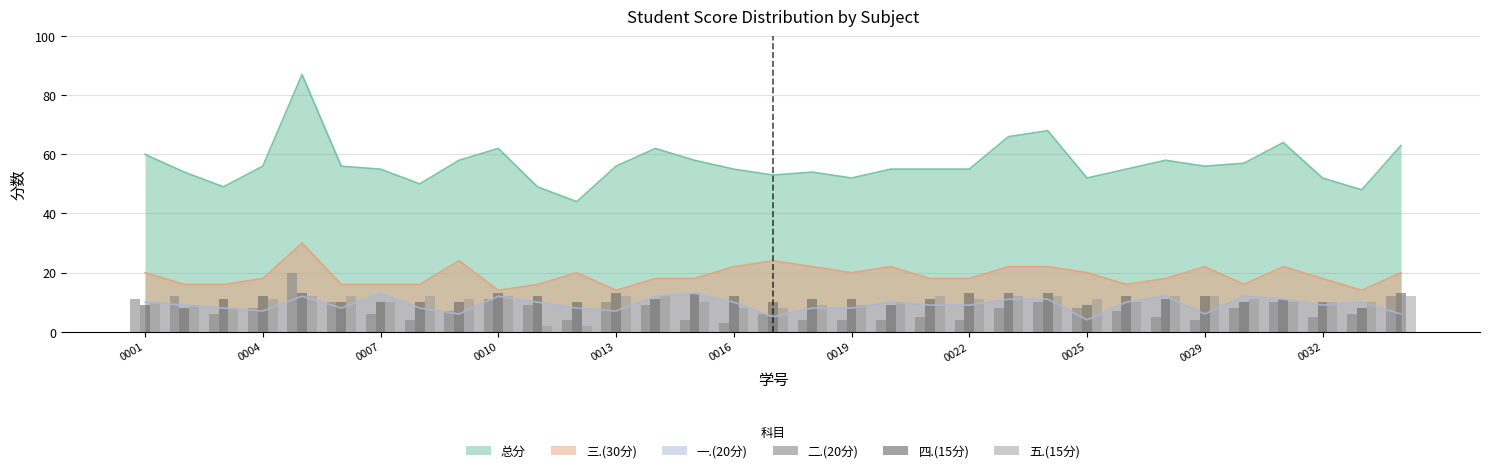

How many 五.(15分) values are between 10 and 12?

25